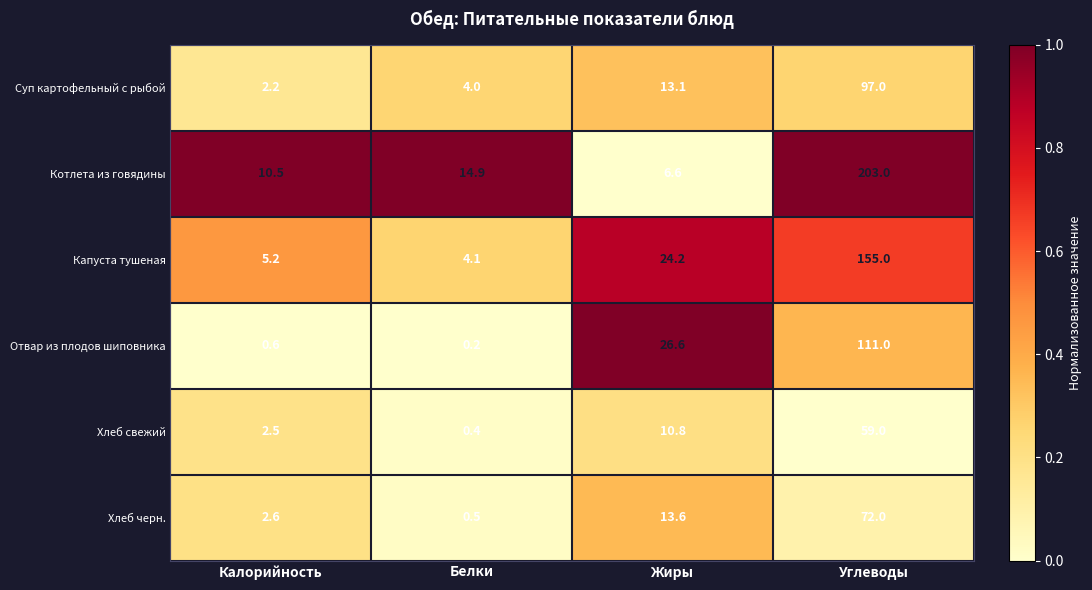

What is the difference between the second highest and minimum values in the Хлеб свежий series?

10.4